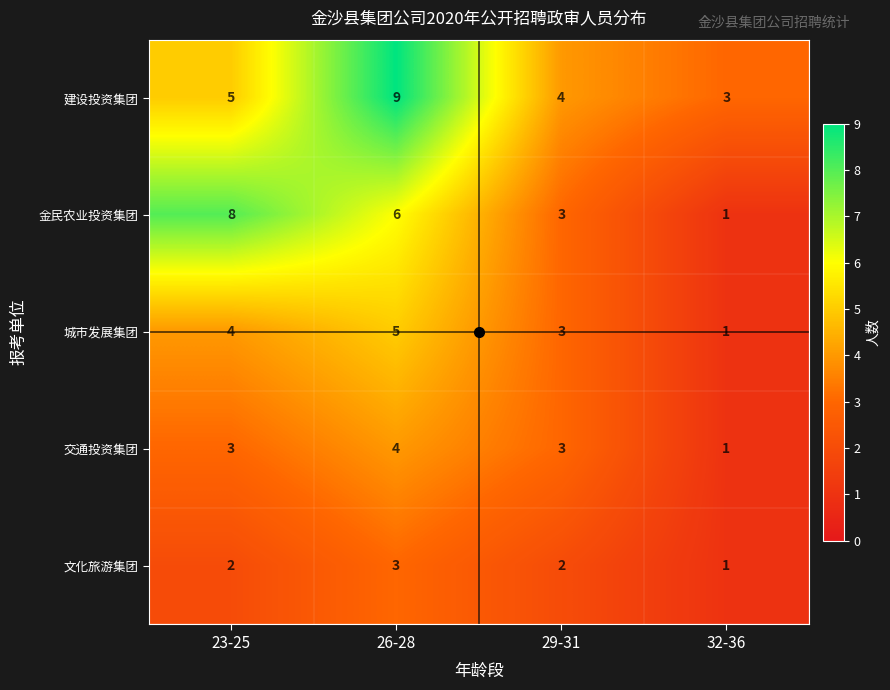

At which label does 文化旅游集团 reach its peak?

26-28